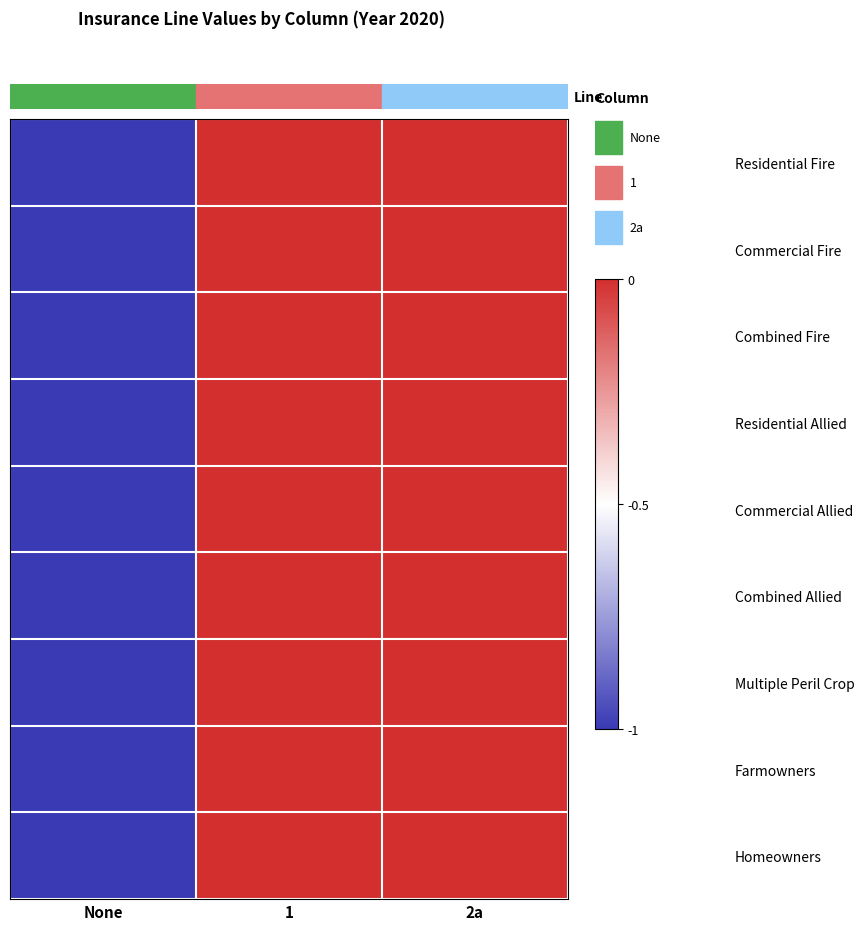

Reading left to right, list all the values displayed in this chart.

Residential Fire: None=-1	1=0	2a=0
Commercial Fire: None=-1	1=0	2a=0
Combined Fire: None=-1	1=0	2a=0
Residential Allied: None=-1	1=0	2a=0
Commercial Allied: None=-1	1=0	2a=0
Combined Allied: None=-1	1=0	2a=0
Multiple Peril Crop: None=-1	1=0	2a=0
Farmowners: None=-1	1=0	2a=0
Homeowners: None=-1	1=0	2a=0